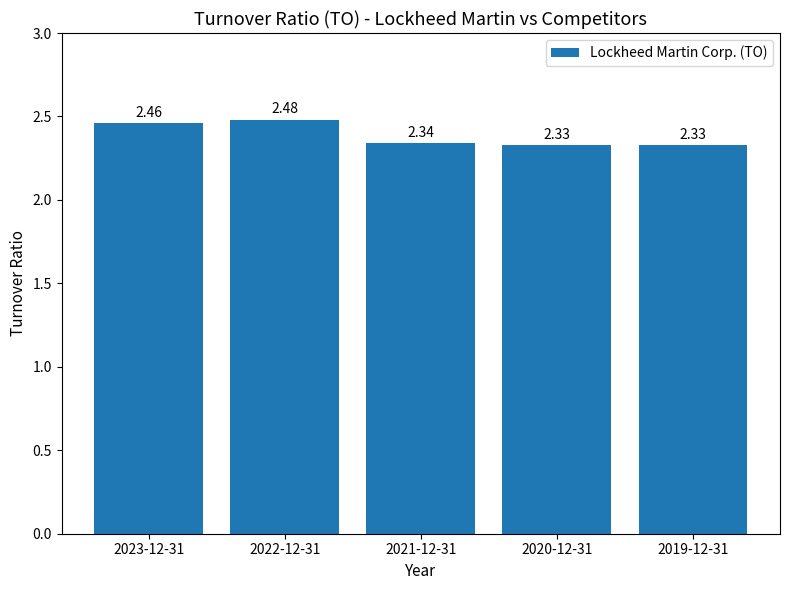

Between 2019-12-31 and 2023-12-31, which is larger?

2023-12-31